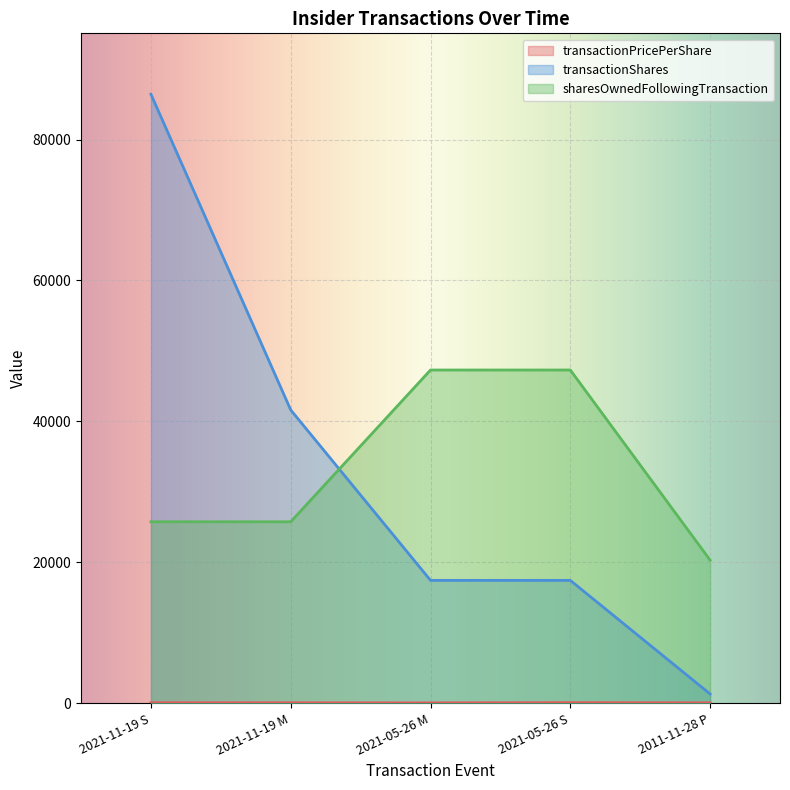

True or false: transactionShares has more than 1 interior local peaks.

False